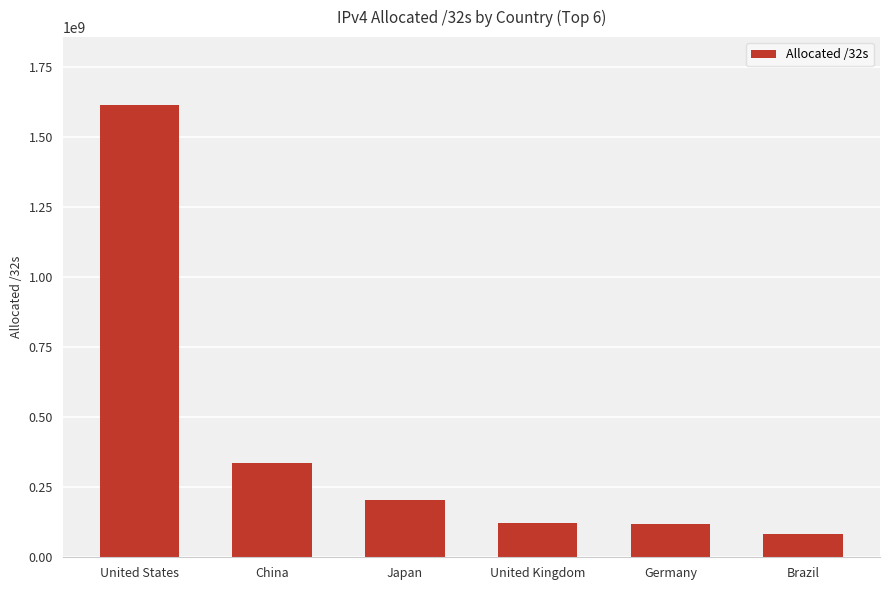

What is the label of the 1st bar from the right?

Brazil